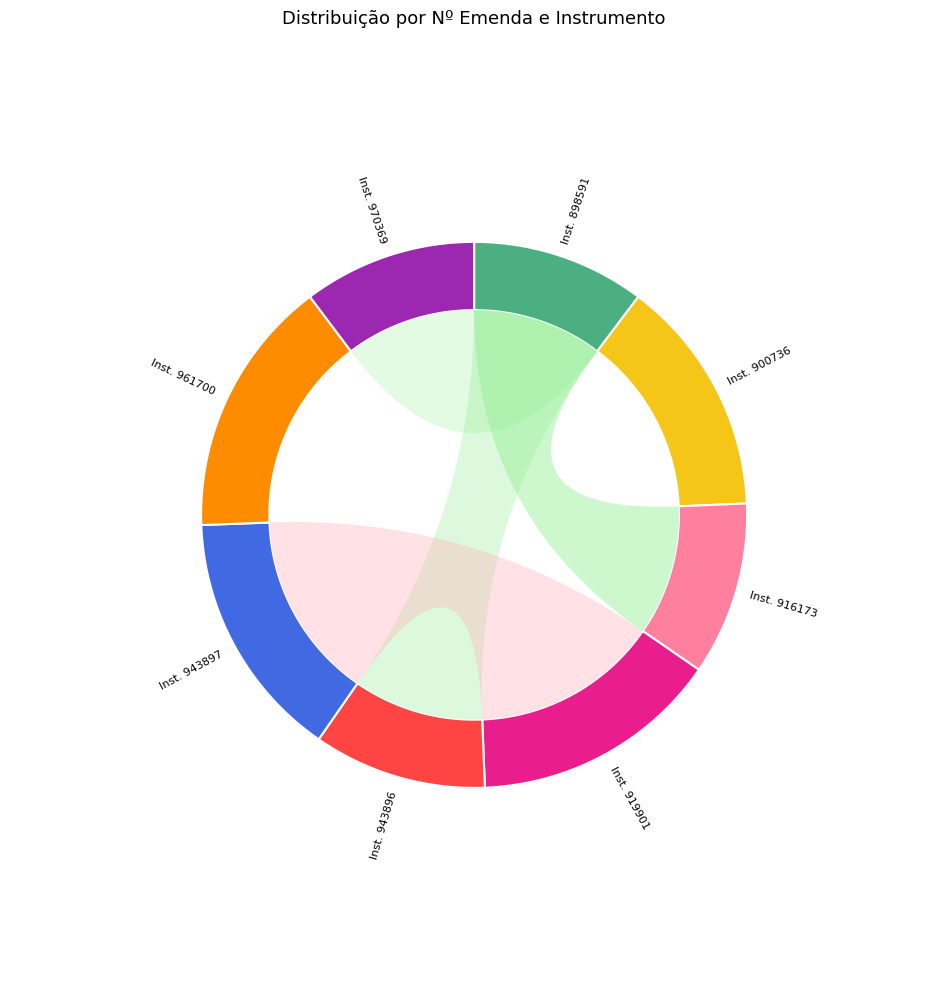

True or false: 970369 accounts for 1% of the total.

False